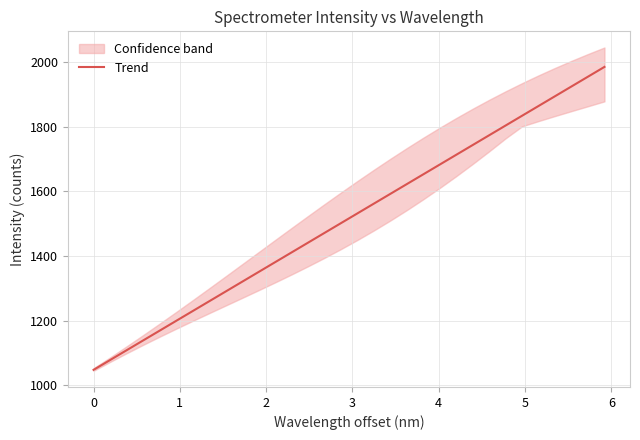

What is the sum of all values?

48530.0